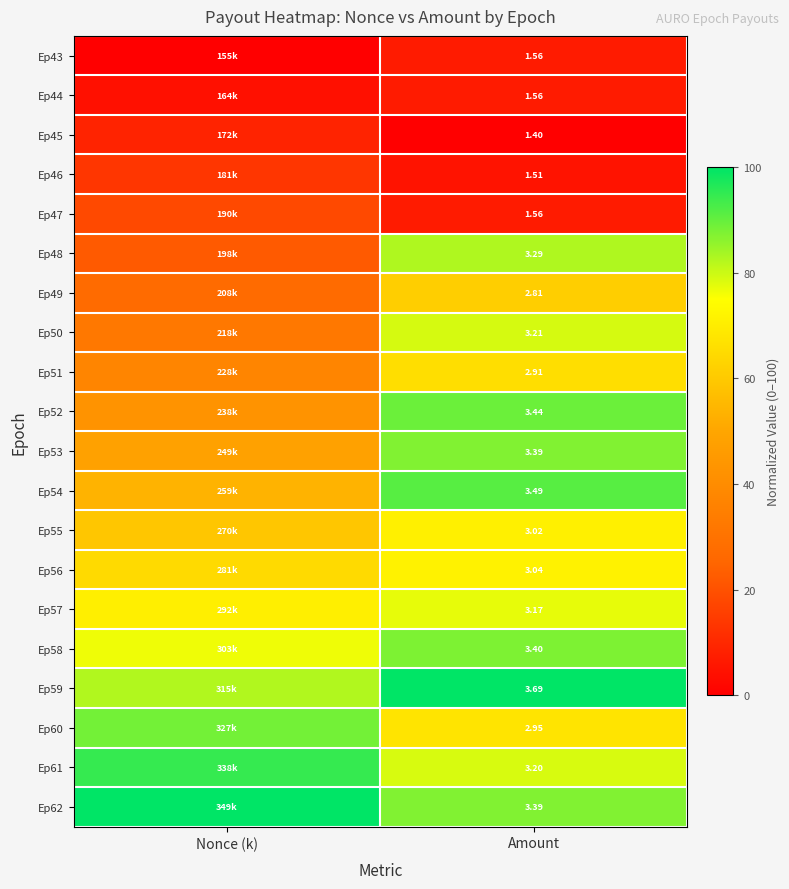

At how many categories does at least one series exceed 90?

2